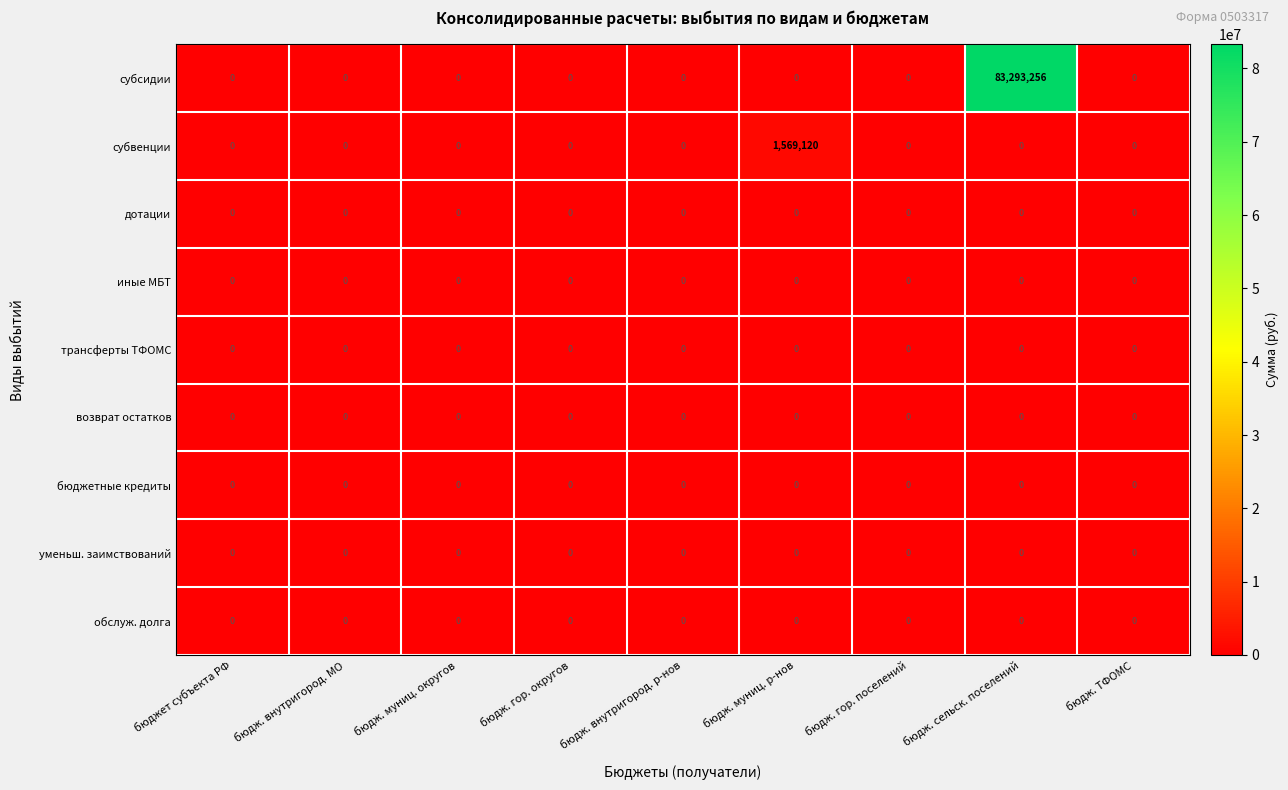

Is it true that субвенции equals 0 at бюдж. гор. округов?

True